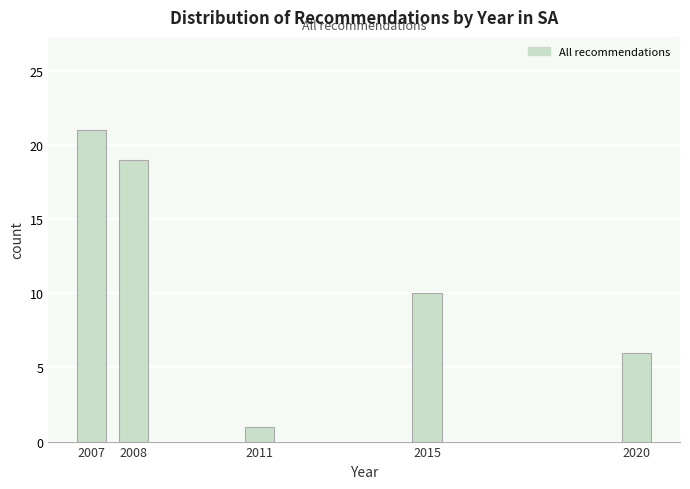

Reading left to right, what are all the values shown in this chart?

2007=21	2008=19	2011=1	2015=10	2020=6